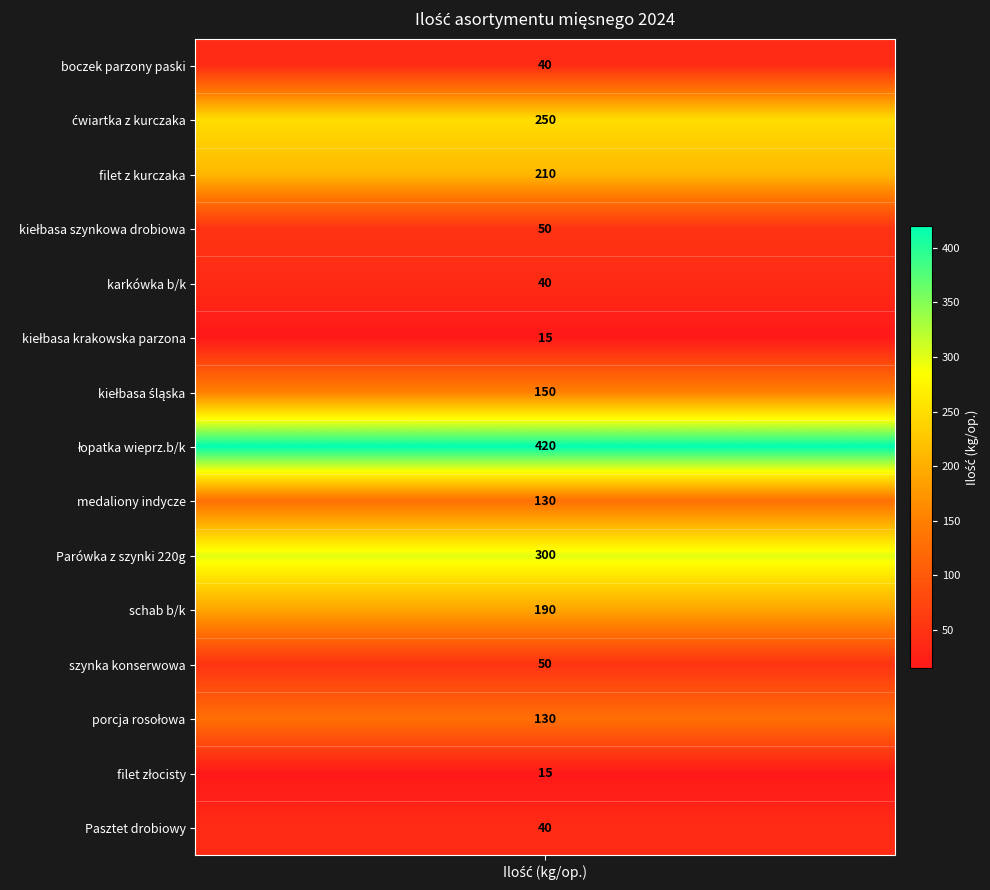

Rank the series by their maximum value, from lowest to highest.

kiełbasa krakowska parzona, filet złocisty, boczek parzony paski, karkówka b/k, Pasztet drobiowy, kiełbasa szynkowa drobiowa, szynka konserwowa, medaliony indycze, porcja rosołowa, kiełbasa śląska, schab b/k, filet z kurczaka, ćwiartka z kurczaka, Parówka z szynki 220g, łopatka wieprz.b/k